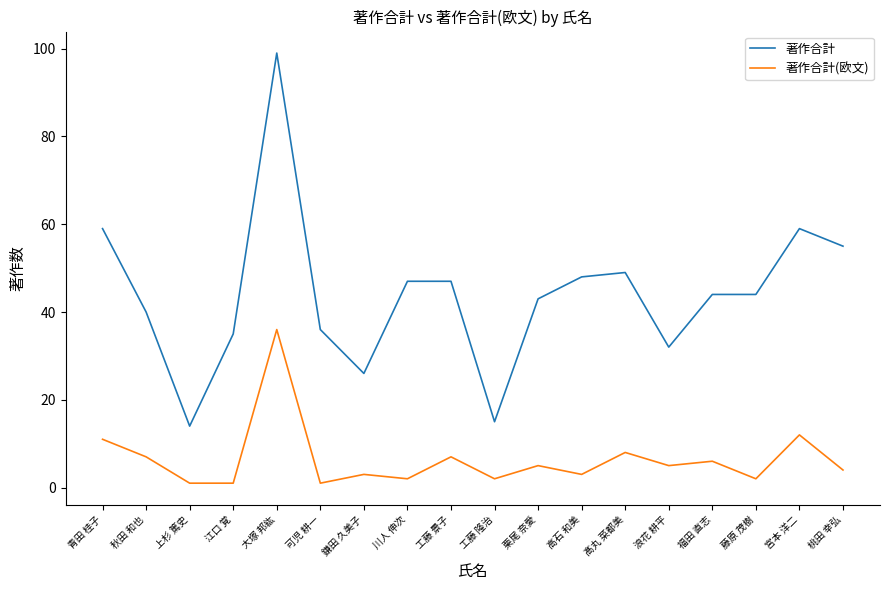

What position from the left is 髙丸 菜都美?

13